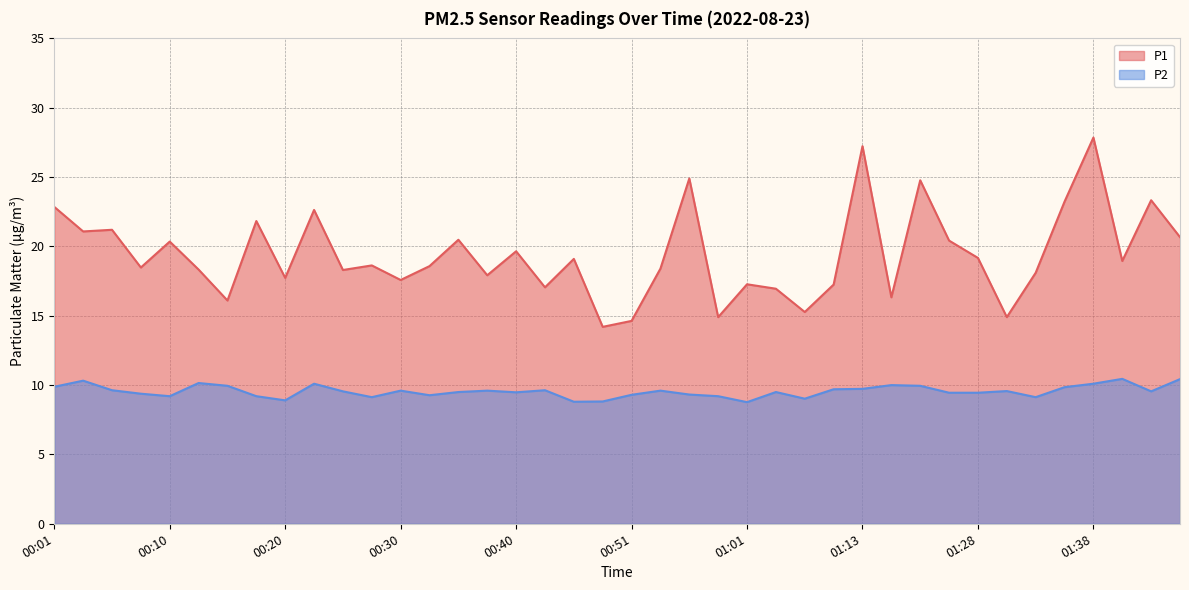

Which series has the largest total across all categories?

P1